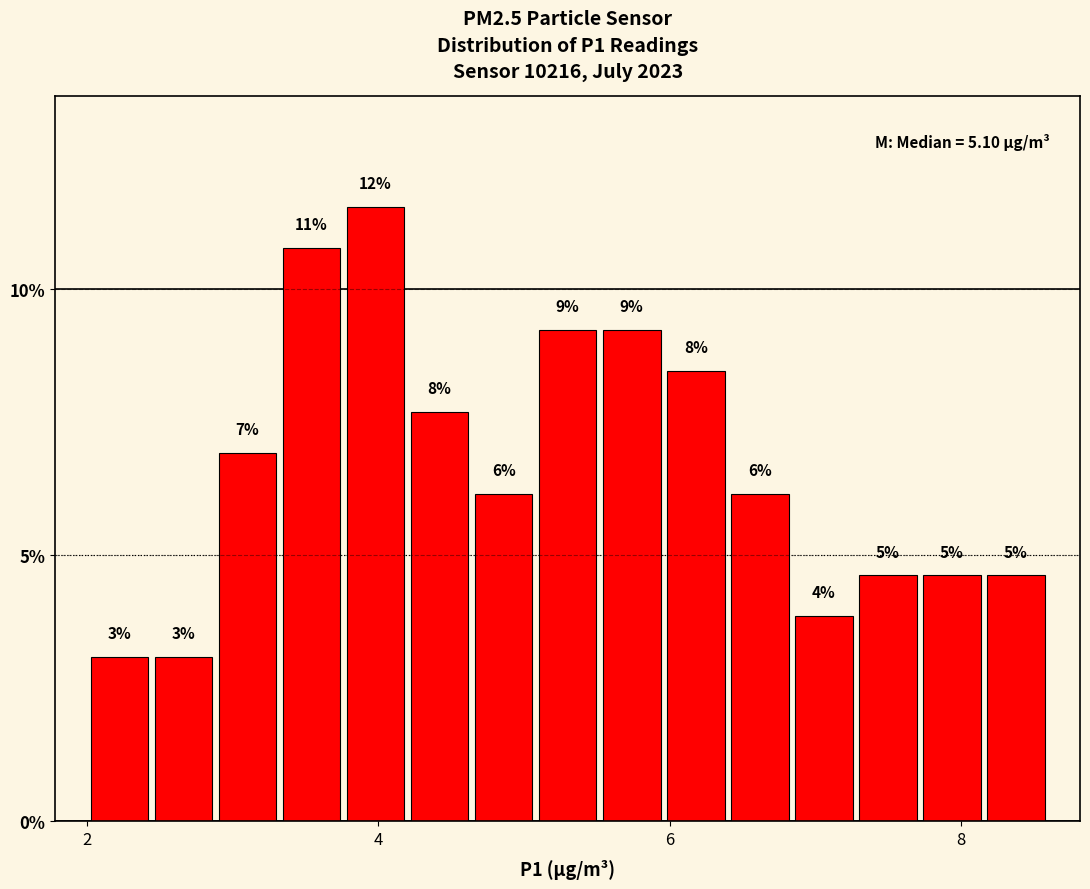

Read against the x-axis, roughly where is the centre of the tallest bar?

4.0